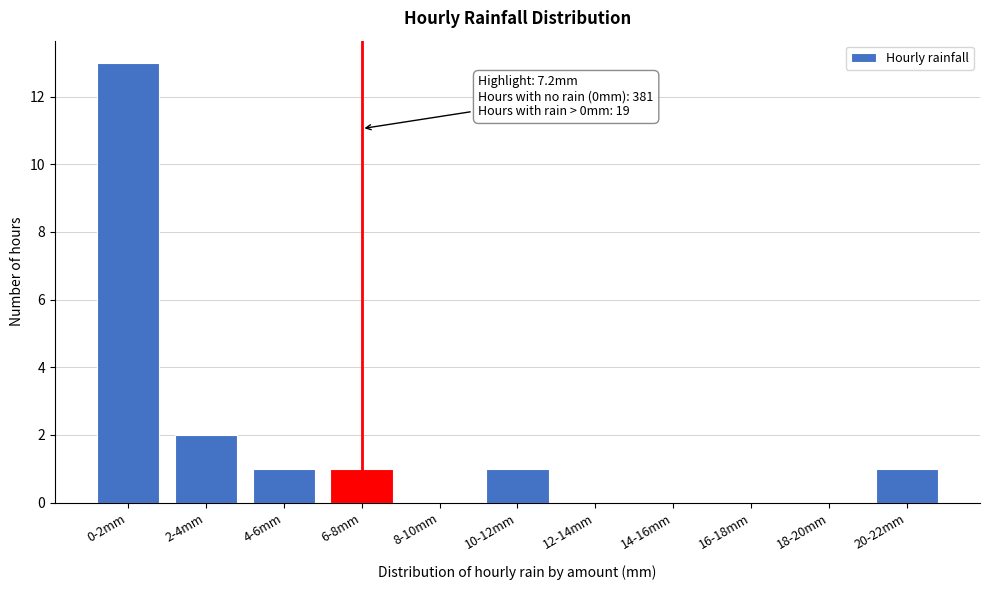

Reading right to left, transcribe all the data shown in this chart.

20-22mm=1	18-20mm=0	16-18mm=0	14-16mm=0	12-14mm=0	10-12mm=1	8-10mm=0	6-8mm=1	4-6mm=1	2-4mm=2	0-2mm=13